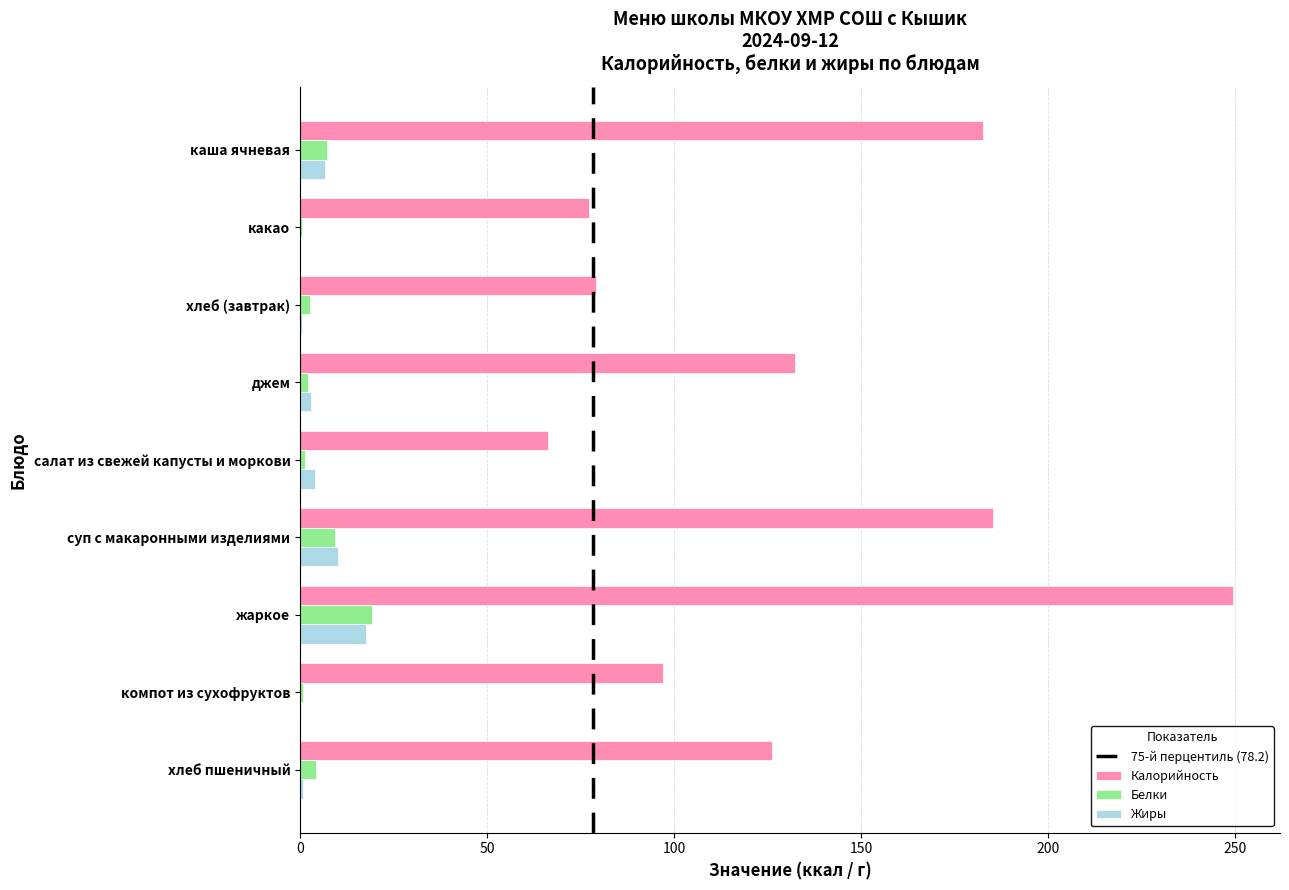

What is the sum of all Жиры values?

42.6